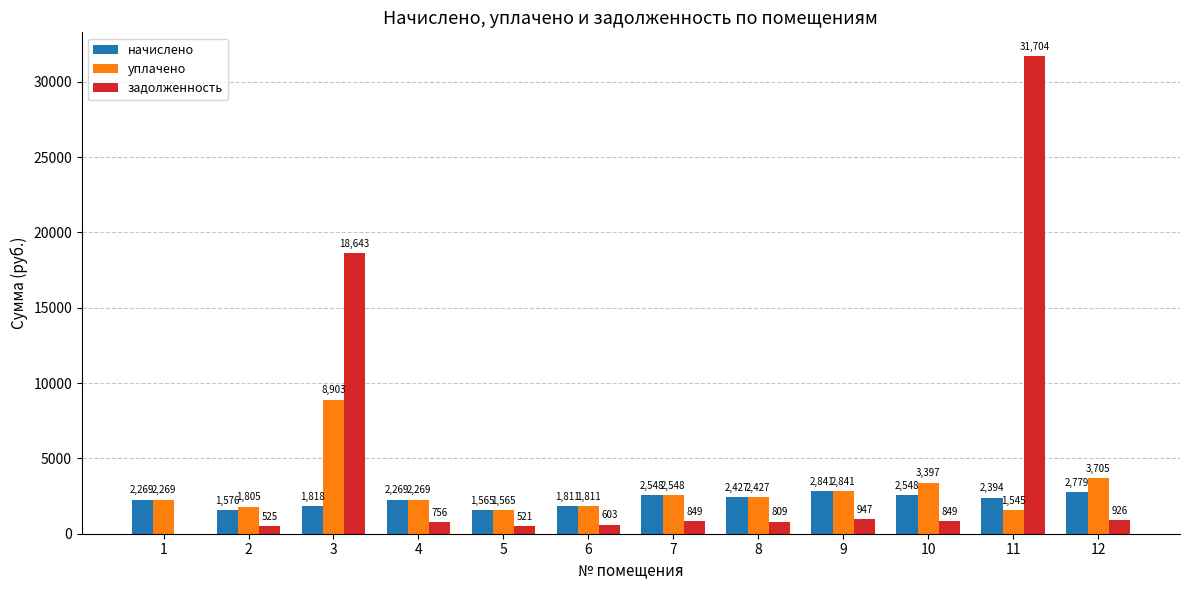

What is the highest value of the задолженность series?

31704.1